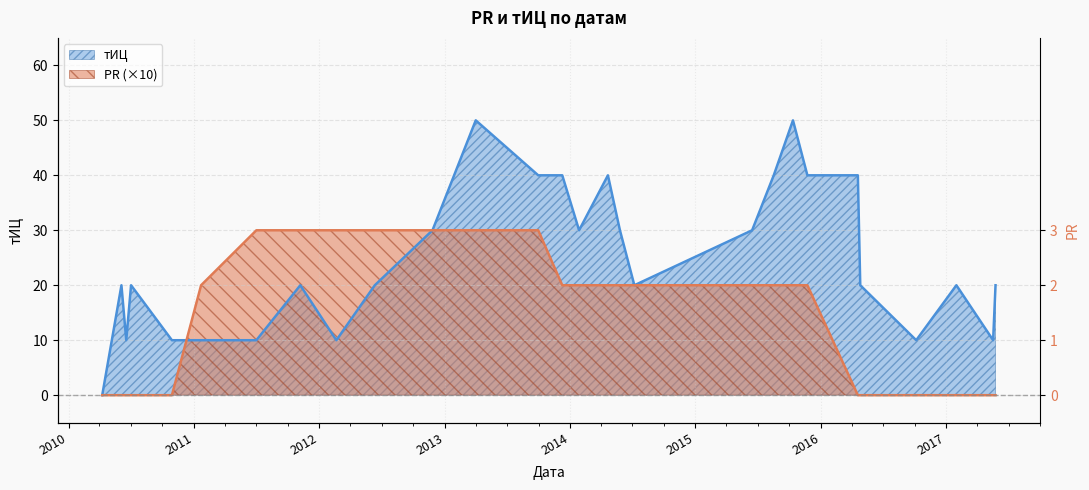

What value does the PR series have at 2013-04-01?

30